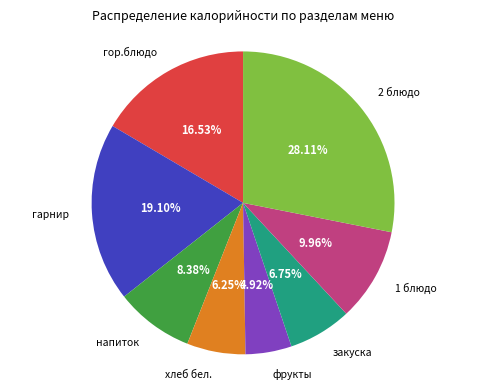

To the nearest percent, what is the average slice percentage?

12%